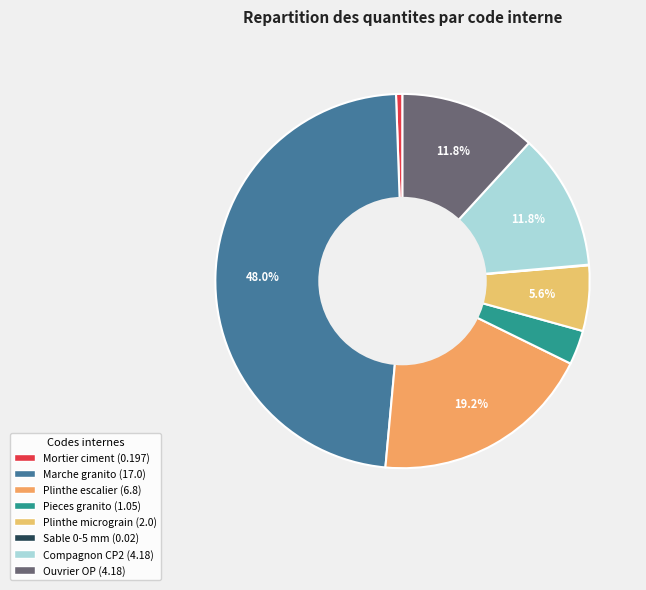

Is there a majority slice in this chart?

No